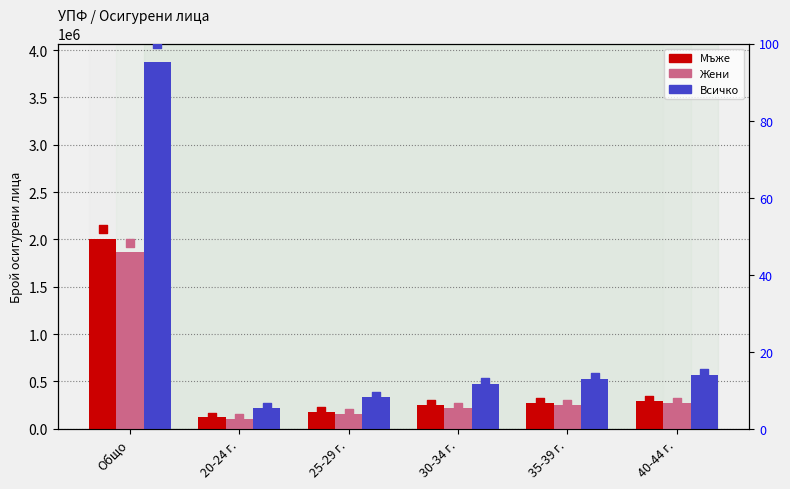

What are all the series names shown in the legend?

Мъже, Жени, Всичко, Мъже %, Жени %, Всичко %